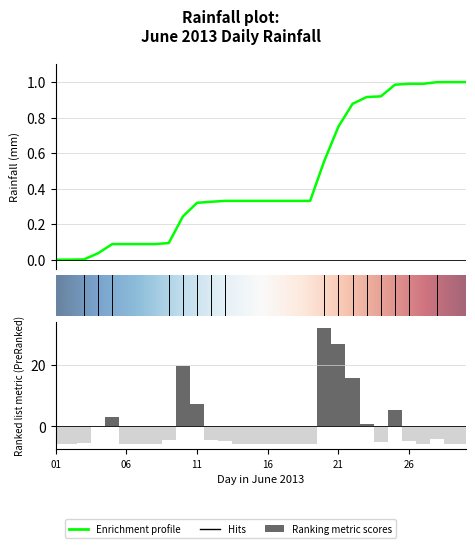

Which has a higher value, 2013-06-15 or 2013-06-06?

2013-06-15